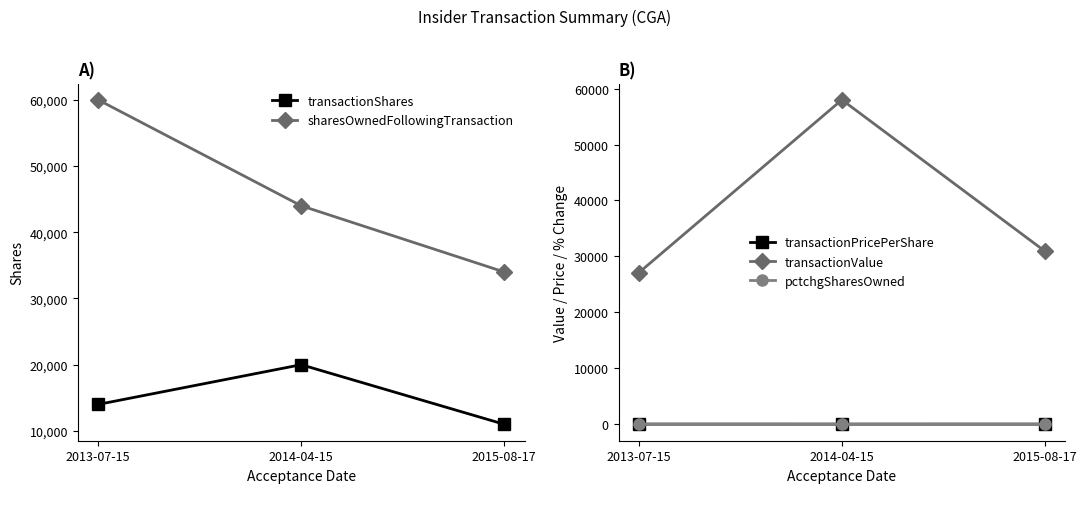

Is this an area chart (filled region under the line)?

No